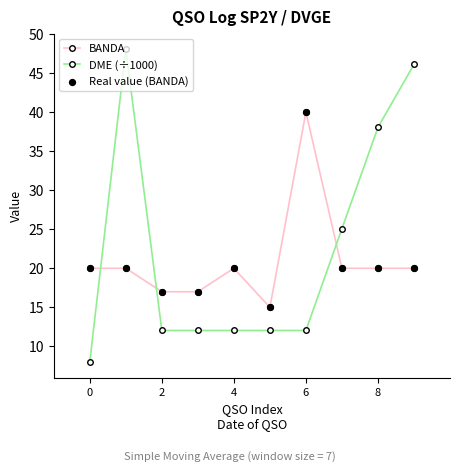

At how many categories does at least one series exceed 37?

4